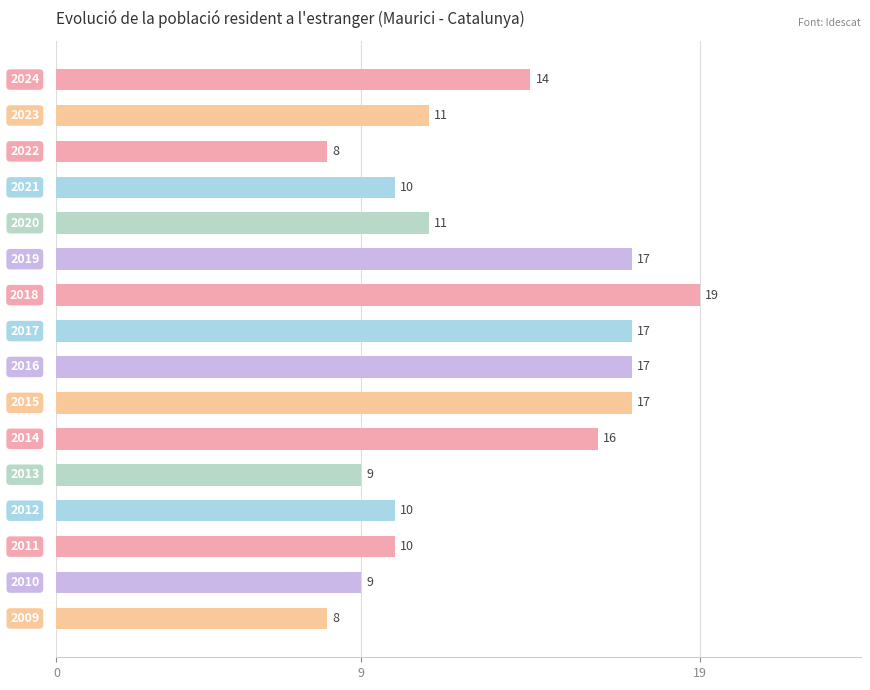

Reading bottom to top, list all the values displayed in this chart.

8	9	10	10	9	16	17	17	17	19	17	11	10	8	11	14